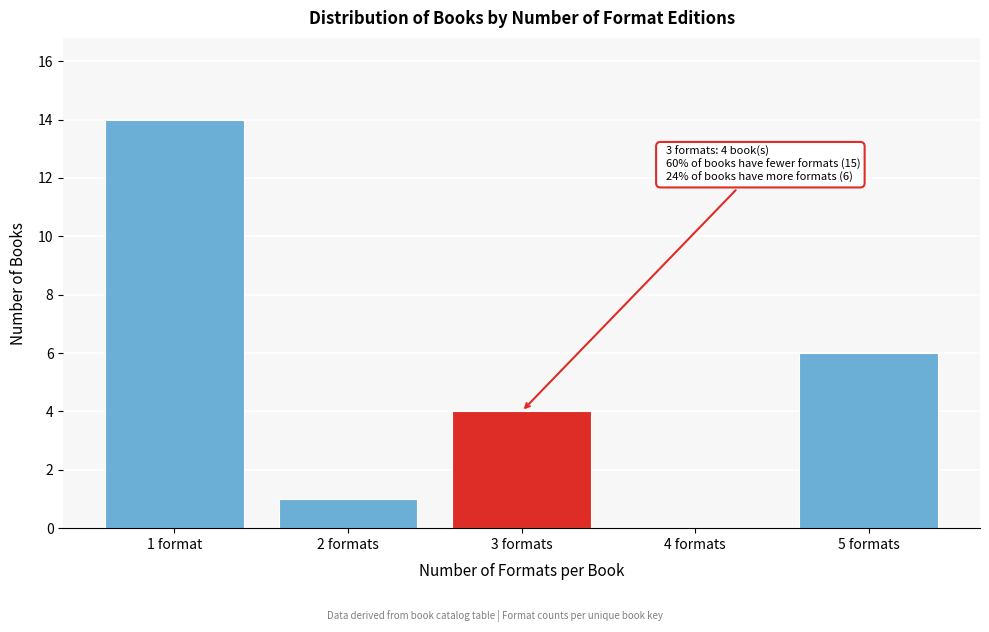

Reading right to left, transcribe all the data shown in this chart.

5 formats=6	4 formats=0	3 formats=4	2 formats=1	1 format=14